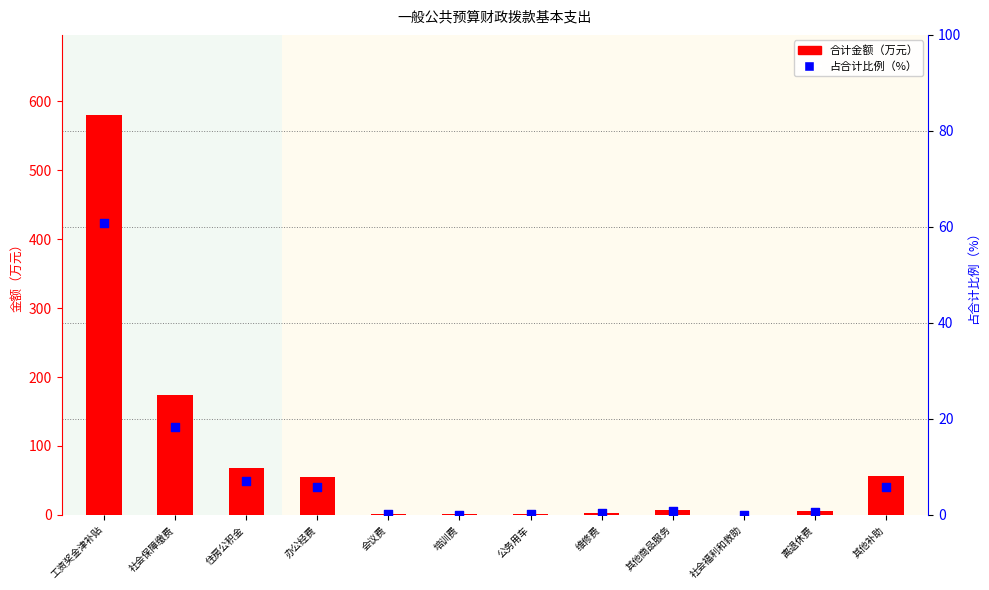

Is the value of 占合计比例 at 其他补助 greater than the value of 合计金额 at 其他商品服务?

No